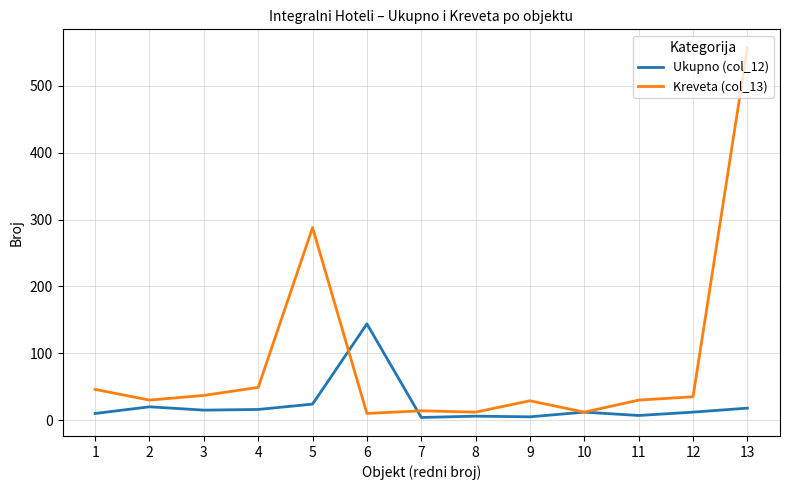

What is the difference between the maximum and minimum values in the Kreveta (col_13) series?

547